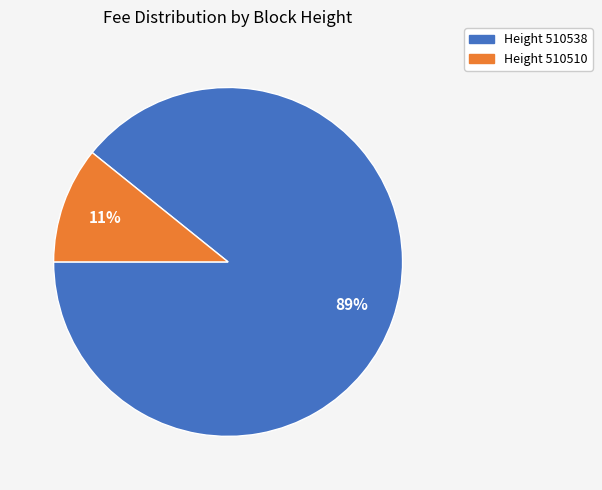

To the nearest percent, what is the average slice percentage?

50%